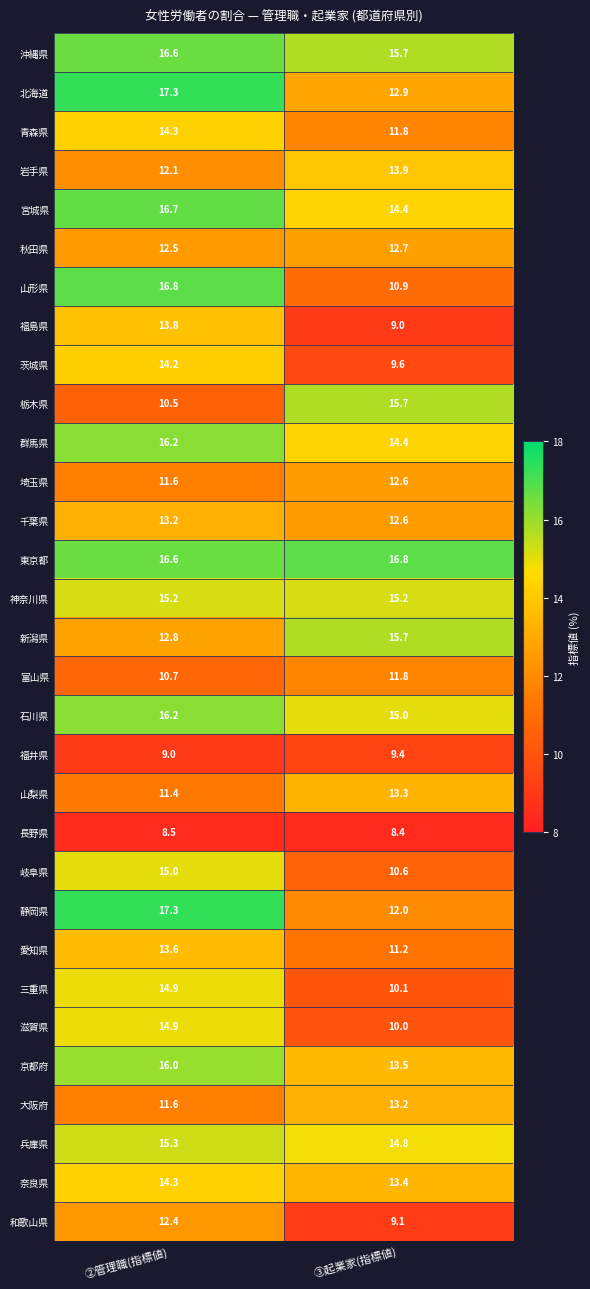

What is the difference between the highest and lowest values at ③起業家(指標値)?

8.4